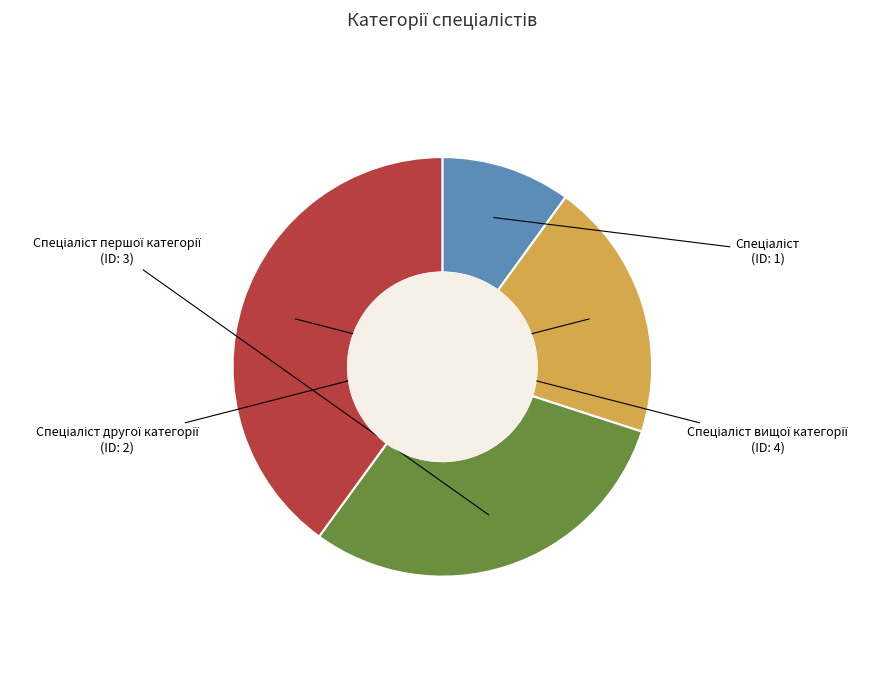

Is there a majority slice in this chart?

No